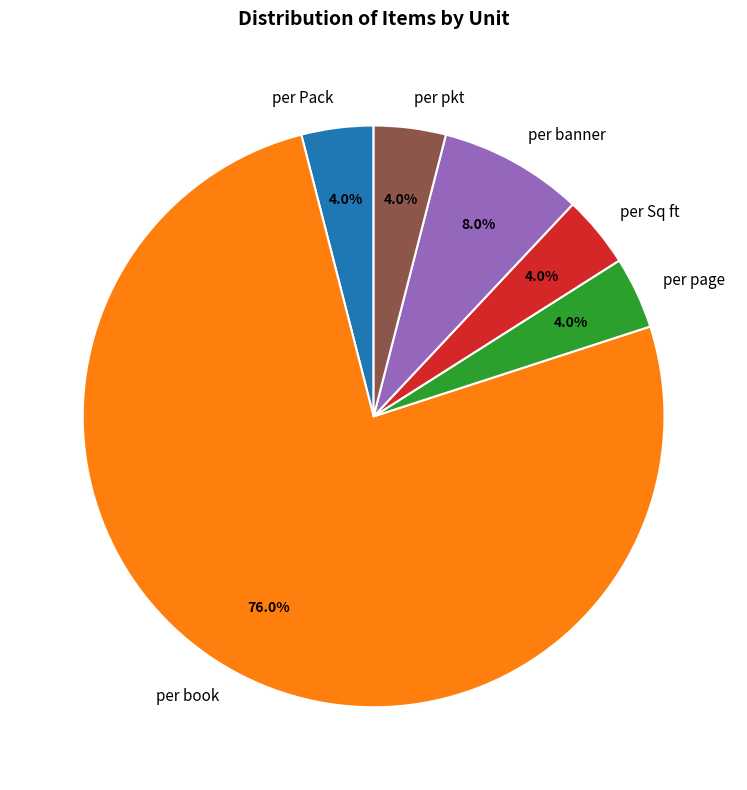

Is the sum of per Sq ft and per pkt greater than half?

No